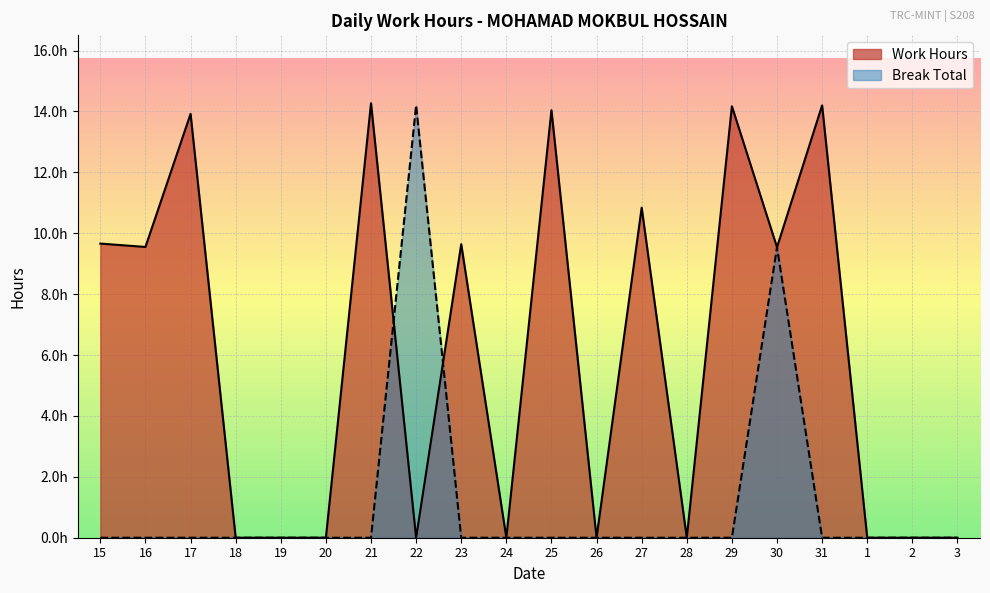

Is the value of Break Total at 22 greater than the value of Work Hours at 2?

Yes